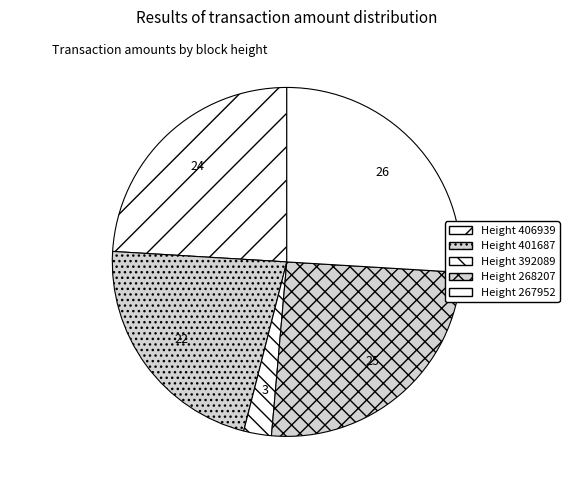

Rank the categories by value from lowest to highest.

Height 392089, Height 401687, Height 406939, Height 268207, Height 267952